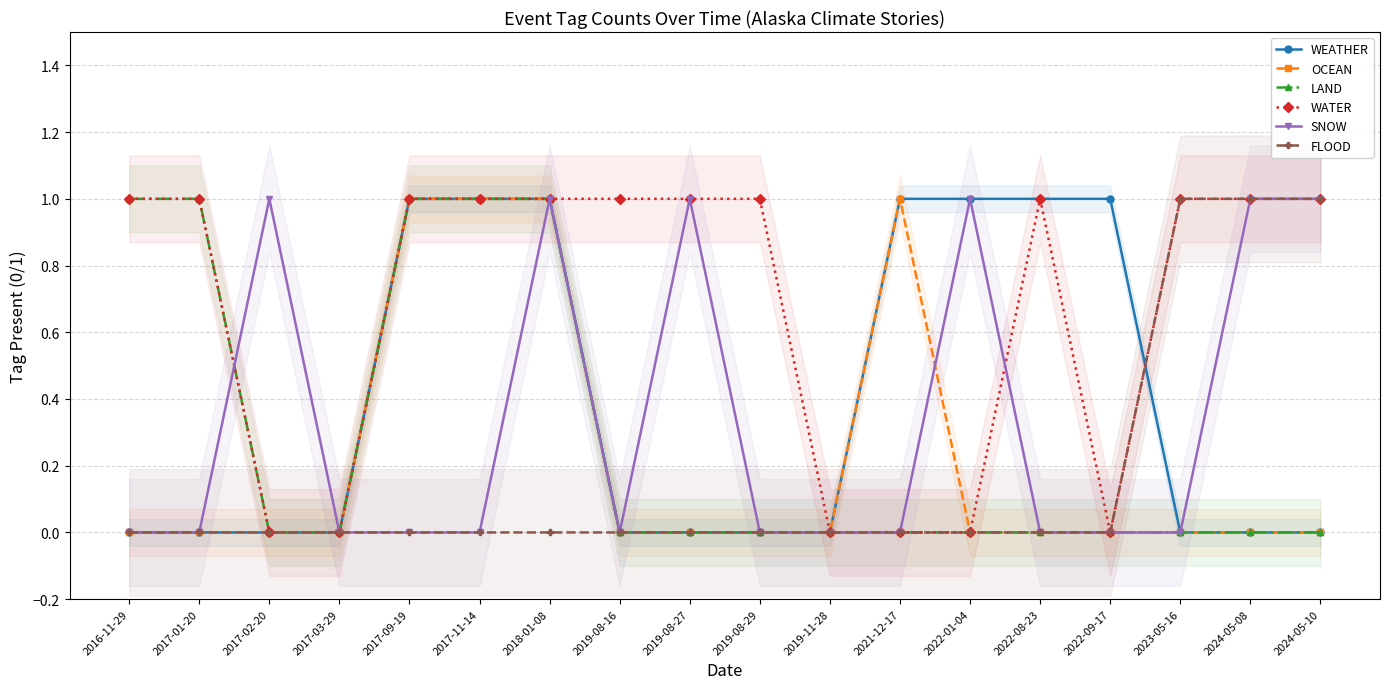

Is it true that WATER equals 1 at 2016-11-29?

True